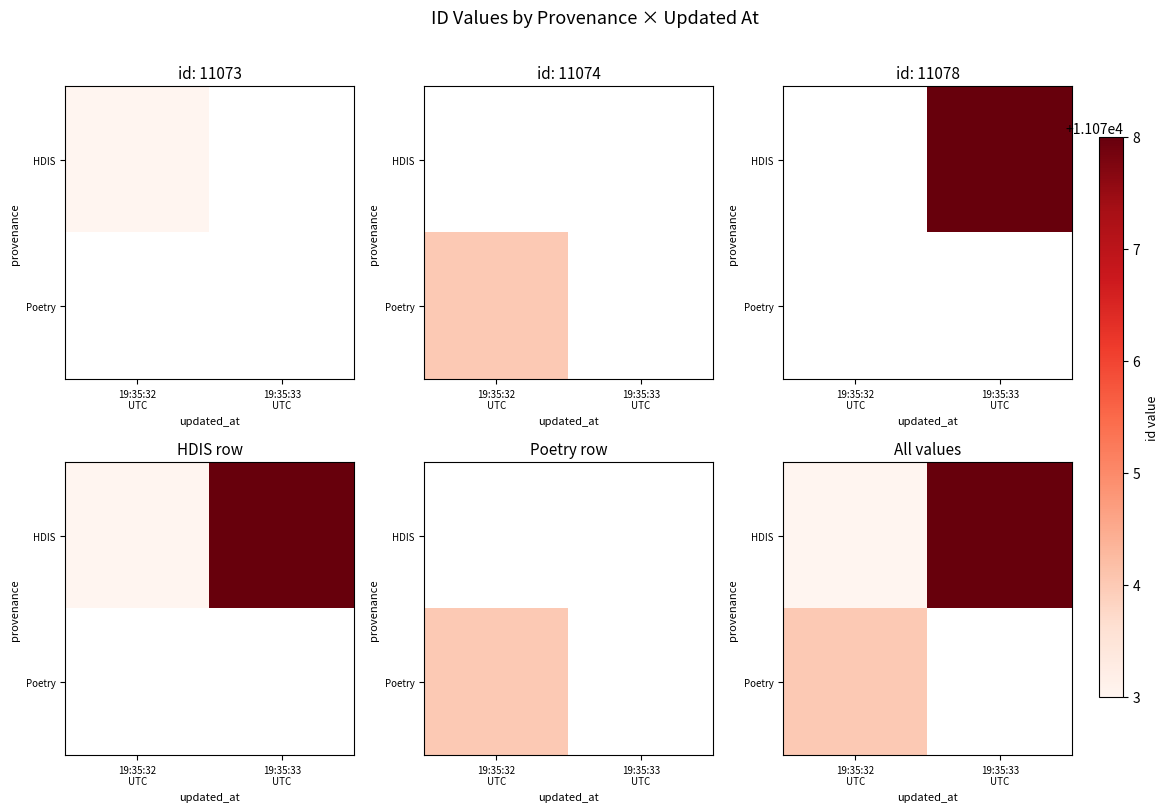

What is the greatest value displayed?

11078.0